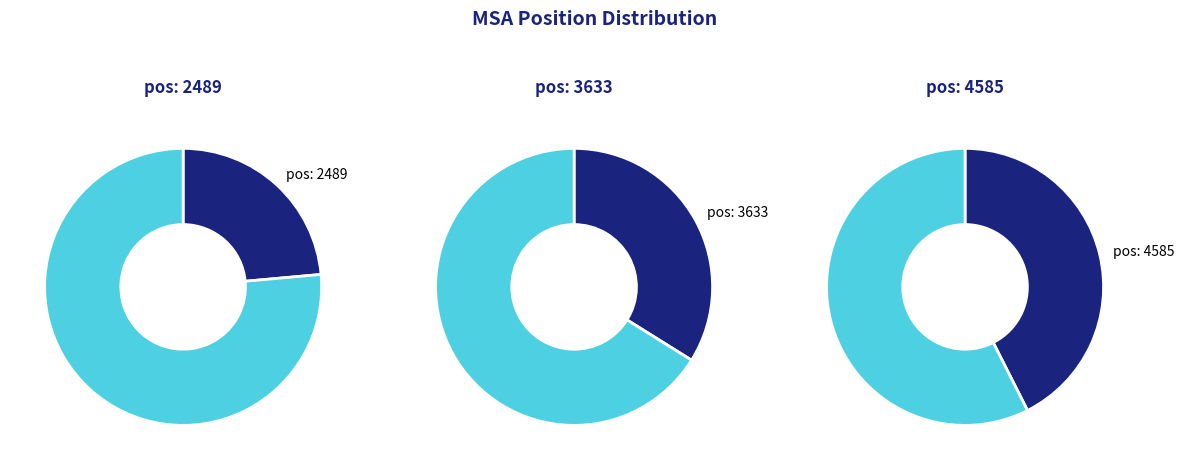

What percentage is the 4585 slice, to the nearest percent?

43%